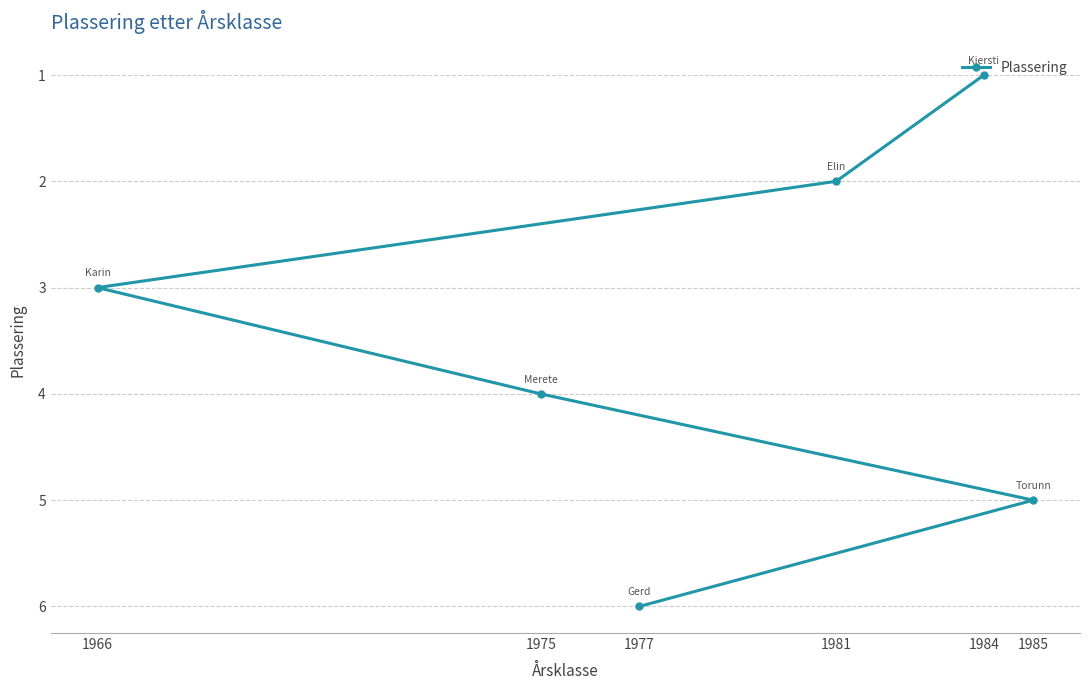

True or false: the data shows 3 at 1981.

False